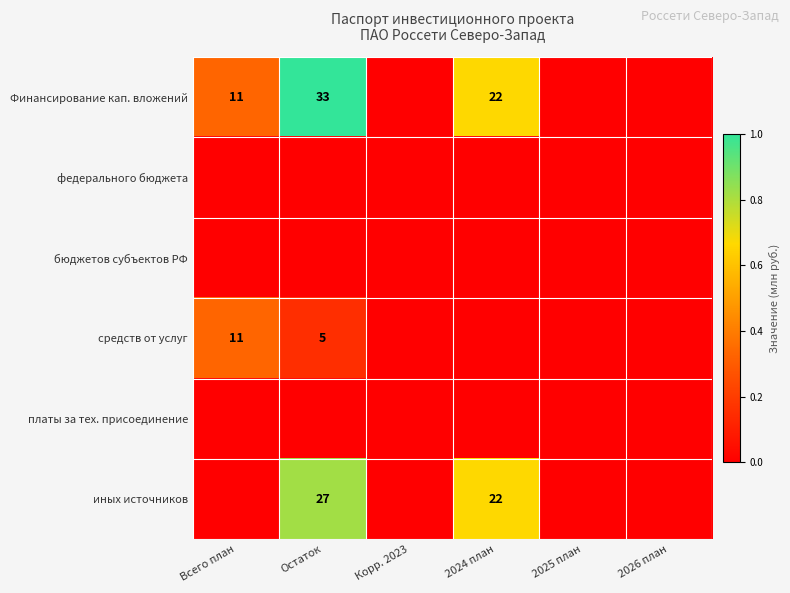

Which series changed the most between Всего план and 2025 план?

Финансирование кап. вложений